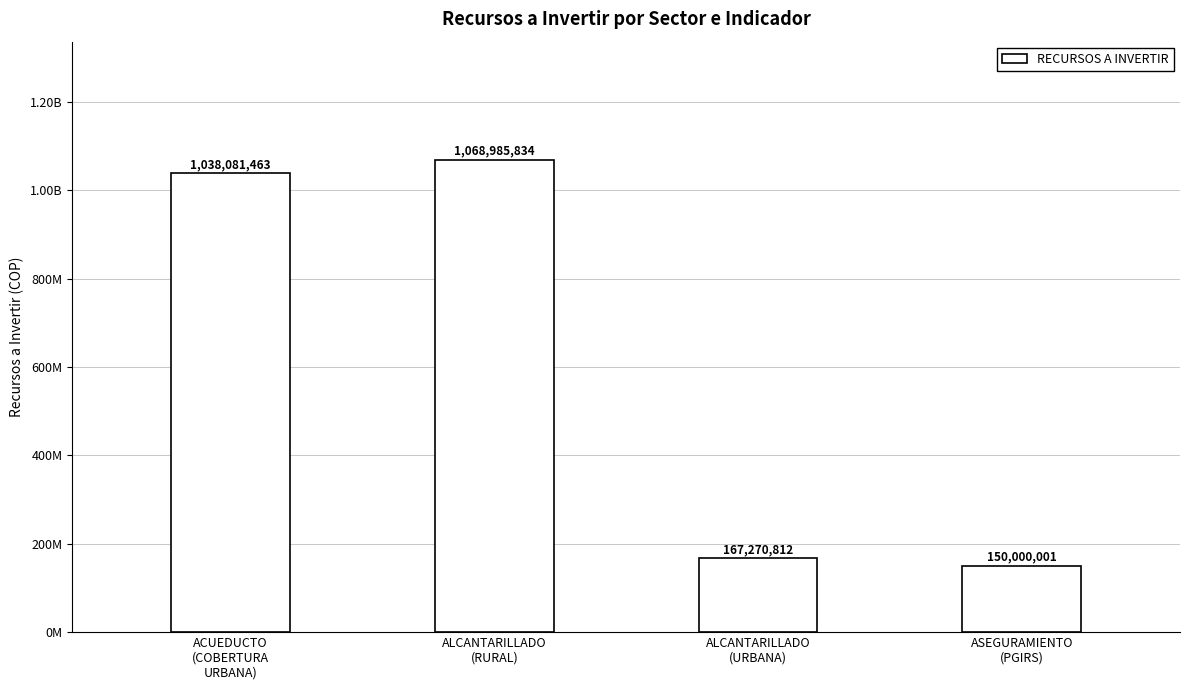

Reading left to right, transcribe all the data shown in this chart.

ACUEDUCTO
(COBERTURA
URBANA)=1038081463	ALCANTARILLADO
(RURAL)=1068985834	ALCANTARILLADO
(URBANA)=167270812	ASEGURAMIENTO
(PGIRS)=150000001